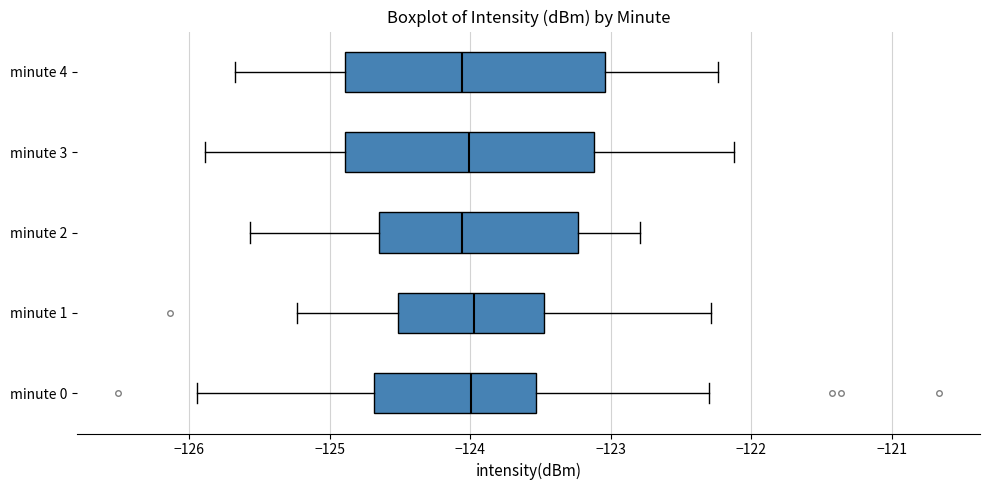

Reading bottom to top, read every box against the x-axis: the position of its median line, the range the box covers, and the ends of its whiskers. The values are not printed on the chart, so give them approximately, as read against the axis.

minute 0: median -124.0, box -124.7 to -123.5, whiskers -125.9 to -122.3
minute 1: median -124.0, box -124.5 to -123.5, whiskers -125.2 to -122.3
minute 2: median -124.1, box -124.7 to -123.2, whiskers -125.6 to -122.8
minute 3: median -124.0, box -124.9 to -123.1, whiskers -125.9 to -122.1
minute 4: median -124.1, box -124.9 to -123.0, whiskers -125.7 to -122.2